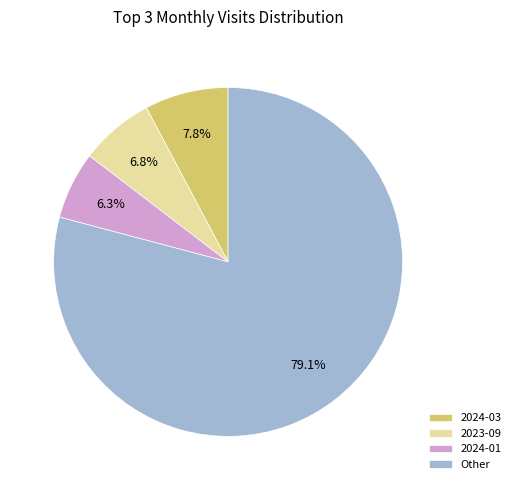

What is the largest slice in the pie chart?

Other